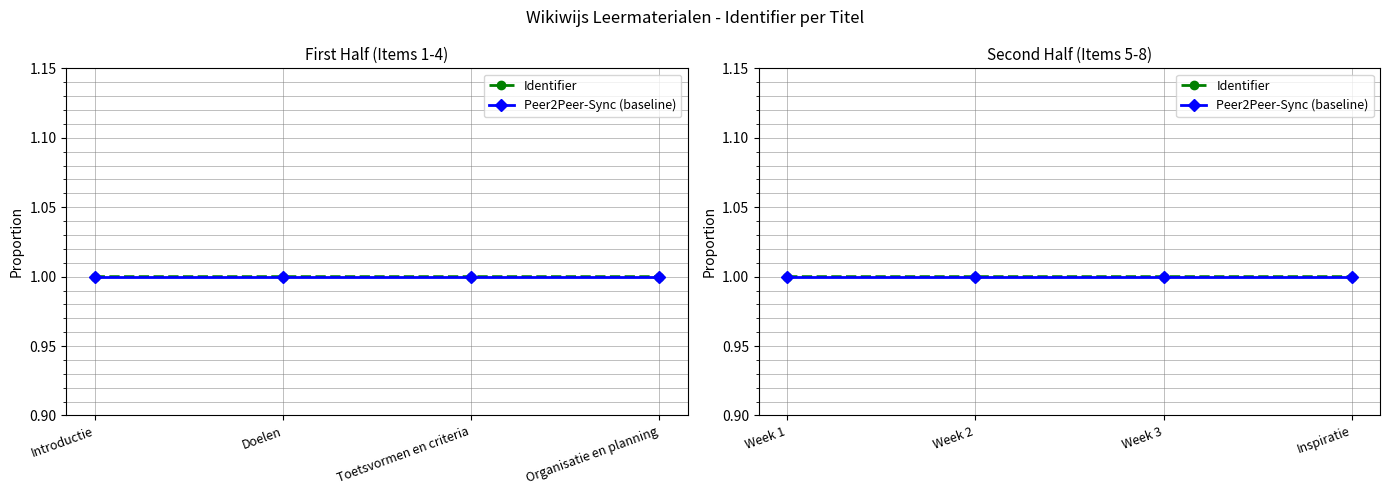

What is the value of the Identifier point at the 3rd from the left?

1.0